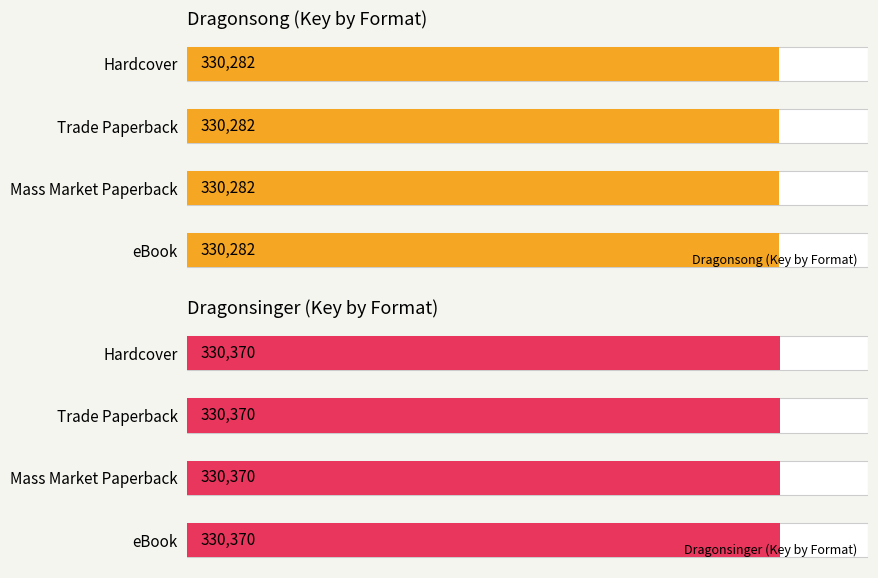

Reading left to right, extract all data points from this chart.

Dragonsong: 330282	330282	330282	330282
Dragonsinger: 330370	330370	330370	330370